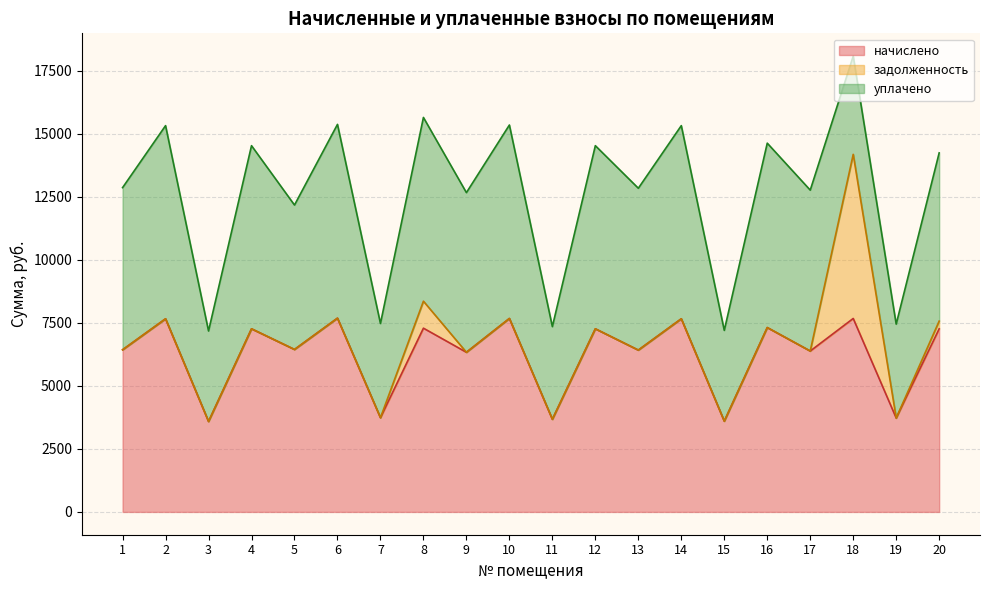

How many lines are shown in the chart?

3